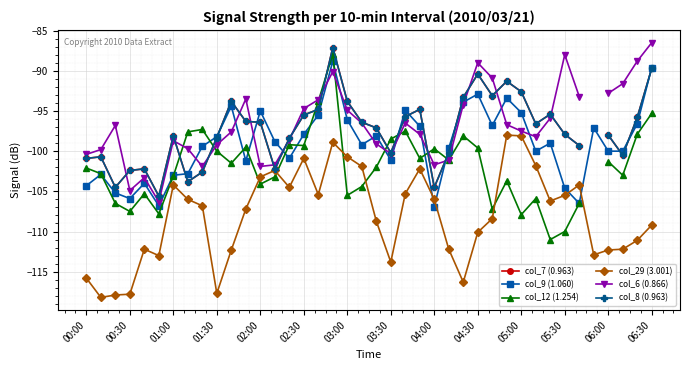

The col_6 (0.866) series shows -98.2 at 31. True or false?

True